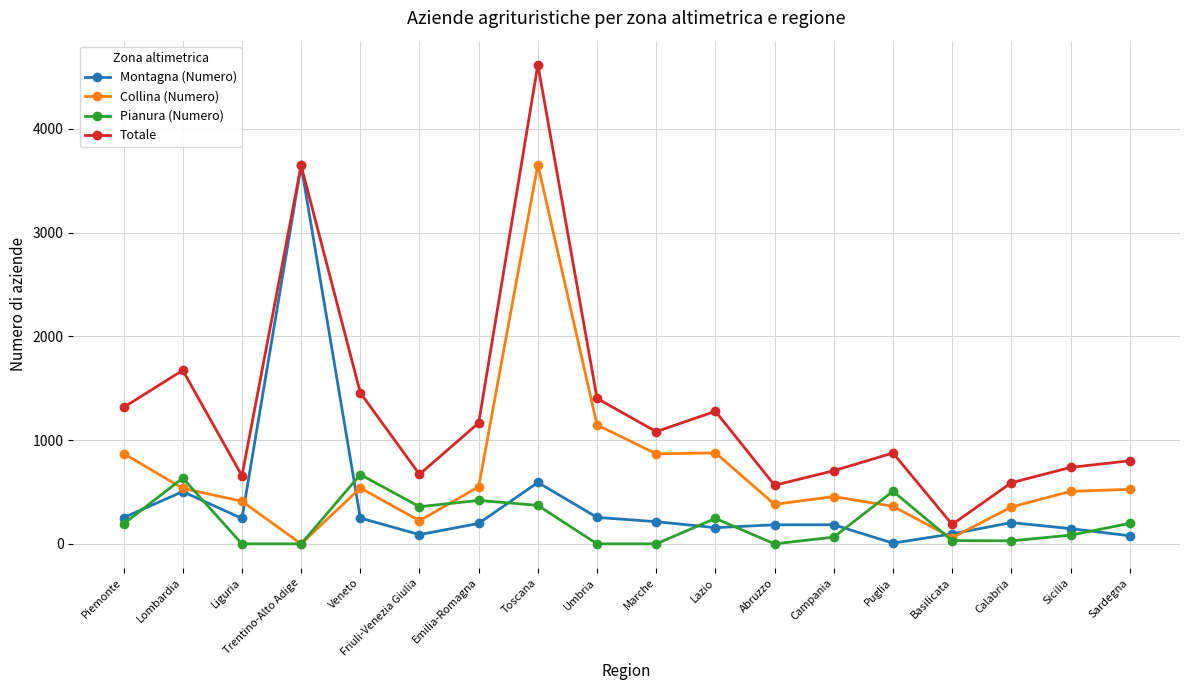

Is this an area chart (filled region under the line)?

No